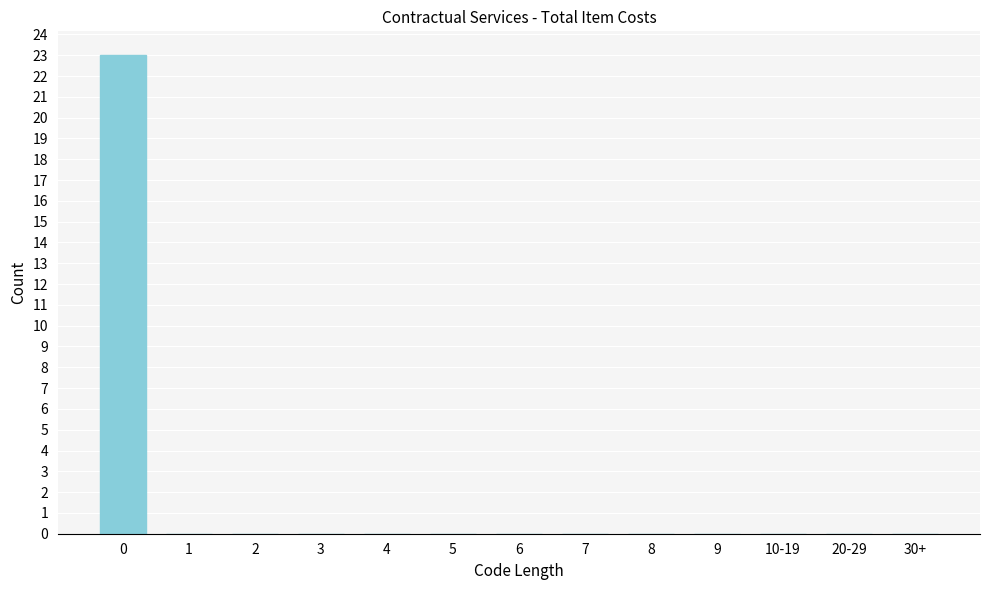

Reading right to left, extract all data points from this chart.

30+=0	20-29=0	10-19=0	9=0	8=0	7=0	6=0	5=0	4=0	3=0	2=0	1=0	0=23